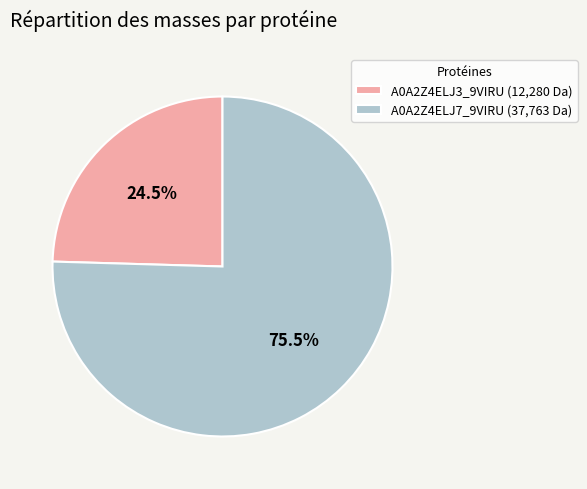

Is there any slice that represents more than half of the pie?

Yes